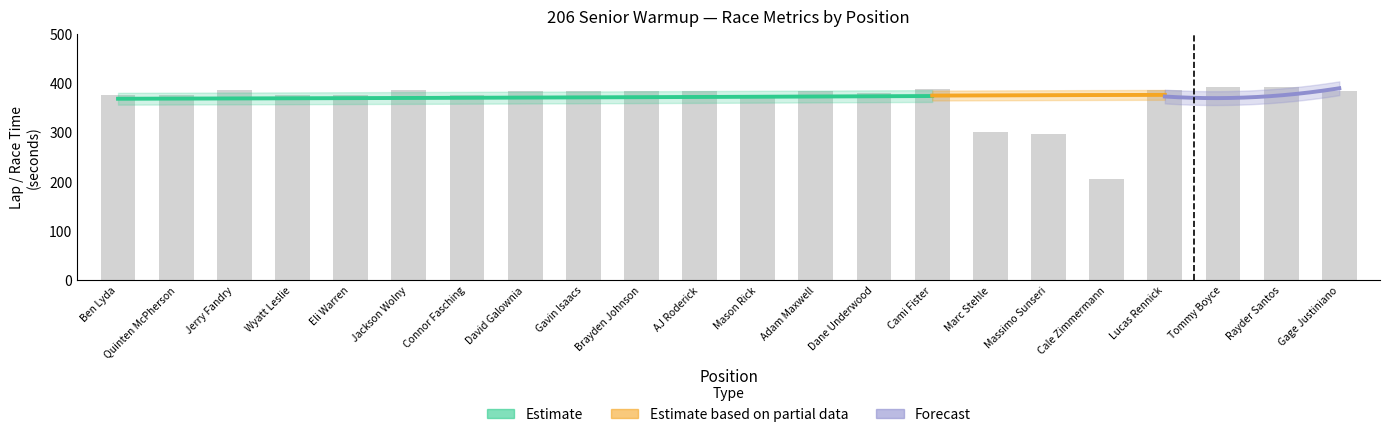

What is the greatest value displayed?

391.2